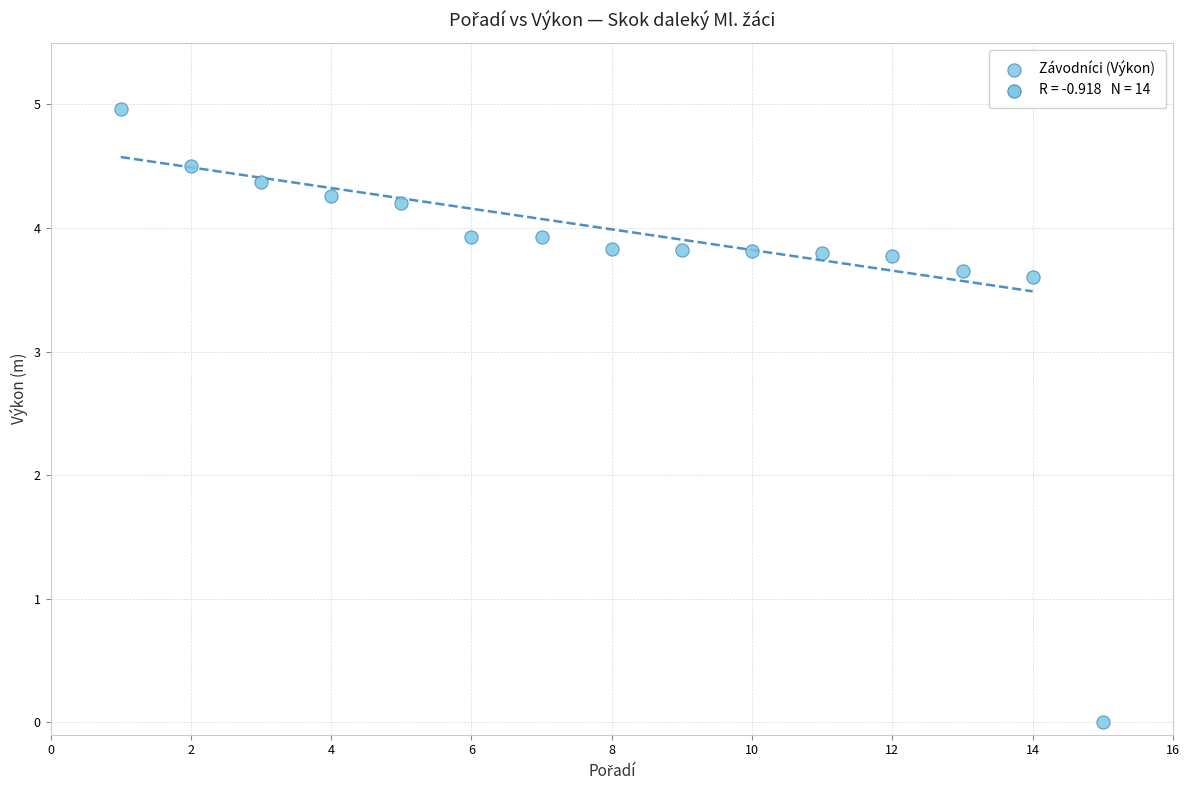

What is the range of X values (max minus min)?

14.0